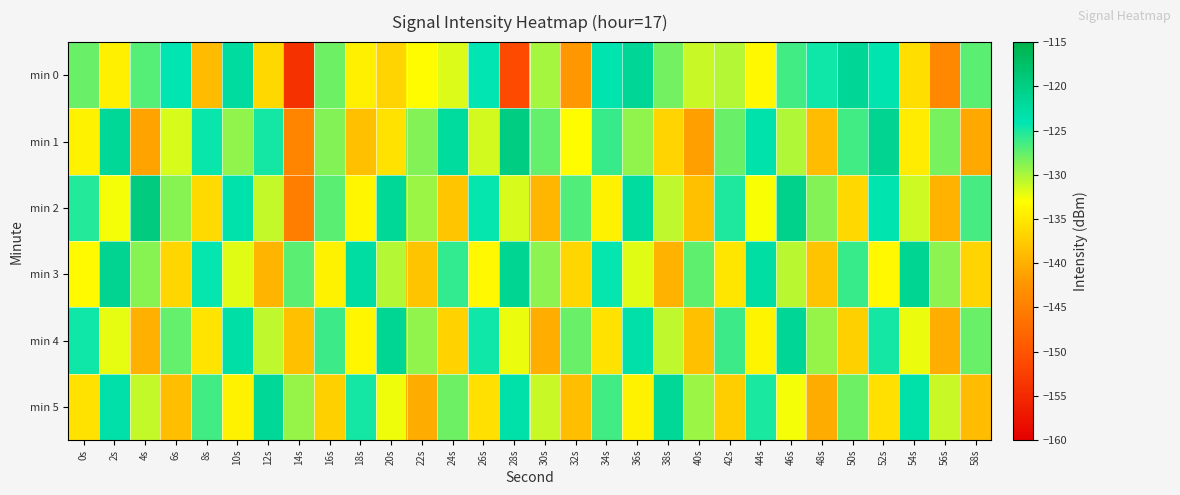

What is the spread (max minus min) of values at 56s?

15.7